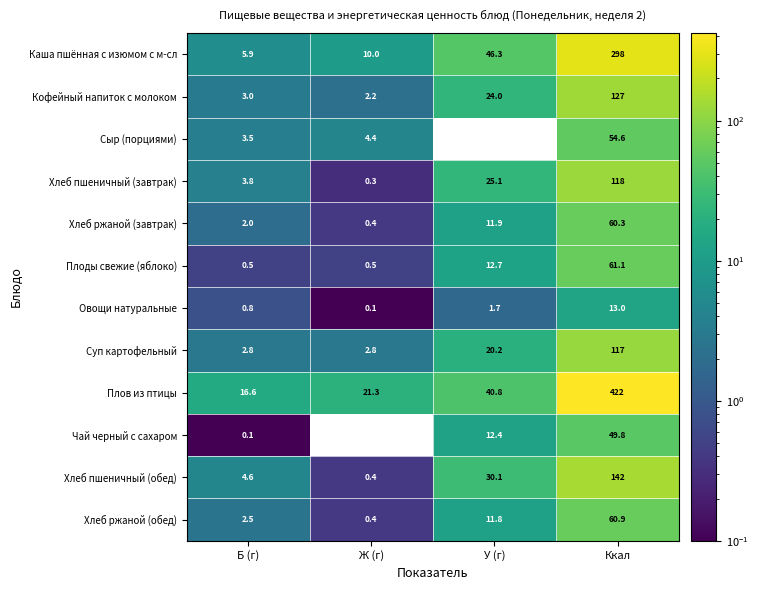

What is the approximate value of Хлеб ржаной (обед) at Ж (г)?

0.4